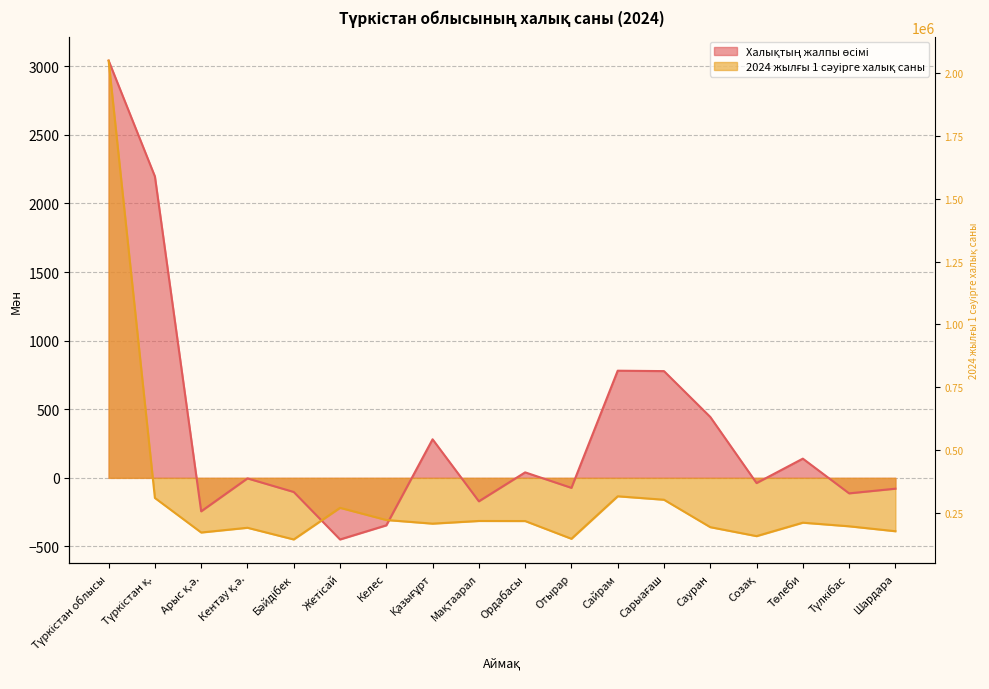

True or false: 2024 жылғы 1 сәуірге халық саны has more than 2 interior local peaks.

True